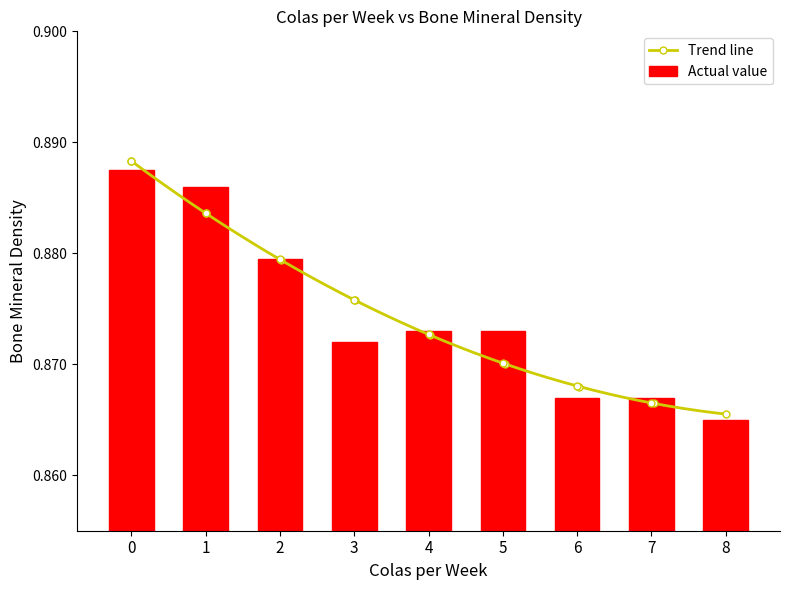

The value of Actual value at 3 is 1.1. True or false?

False